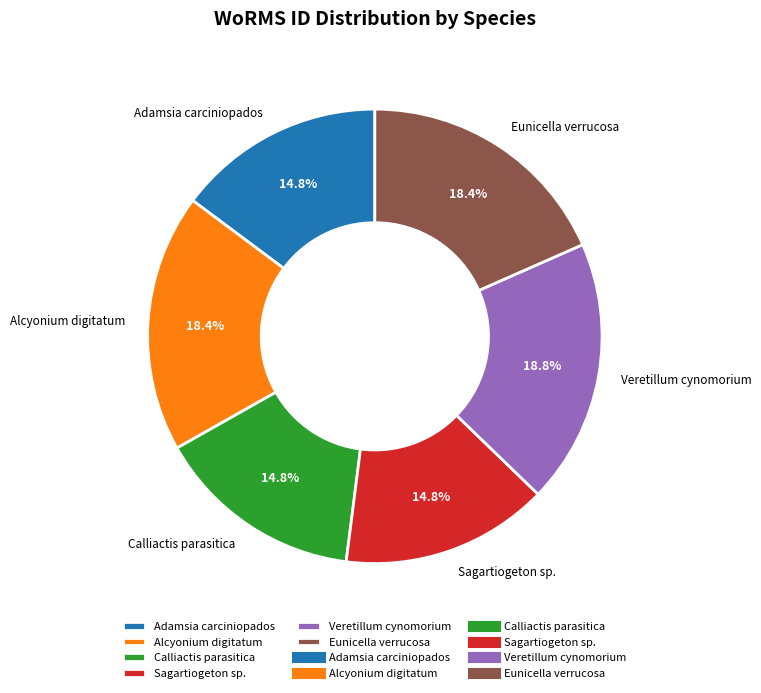

The Eunicella verrucosa slice represents 12% of the pie. True or false?

False